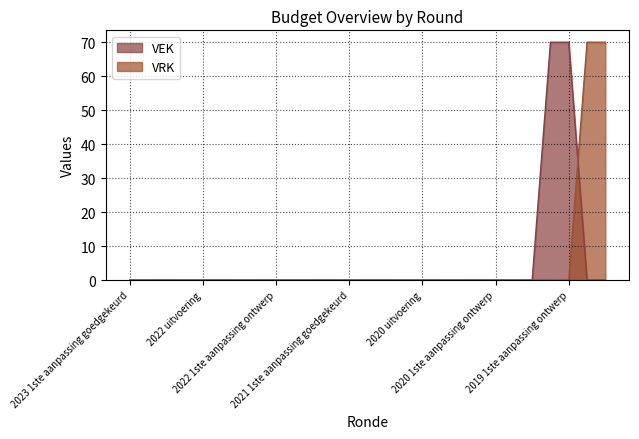

The value of VEK at 2022 2de aanpassing goedgekeurd is 0. True or false?

True